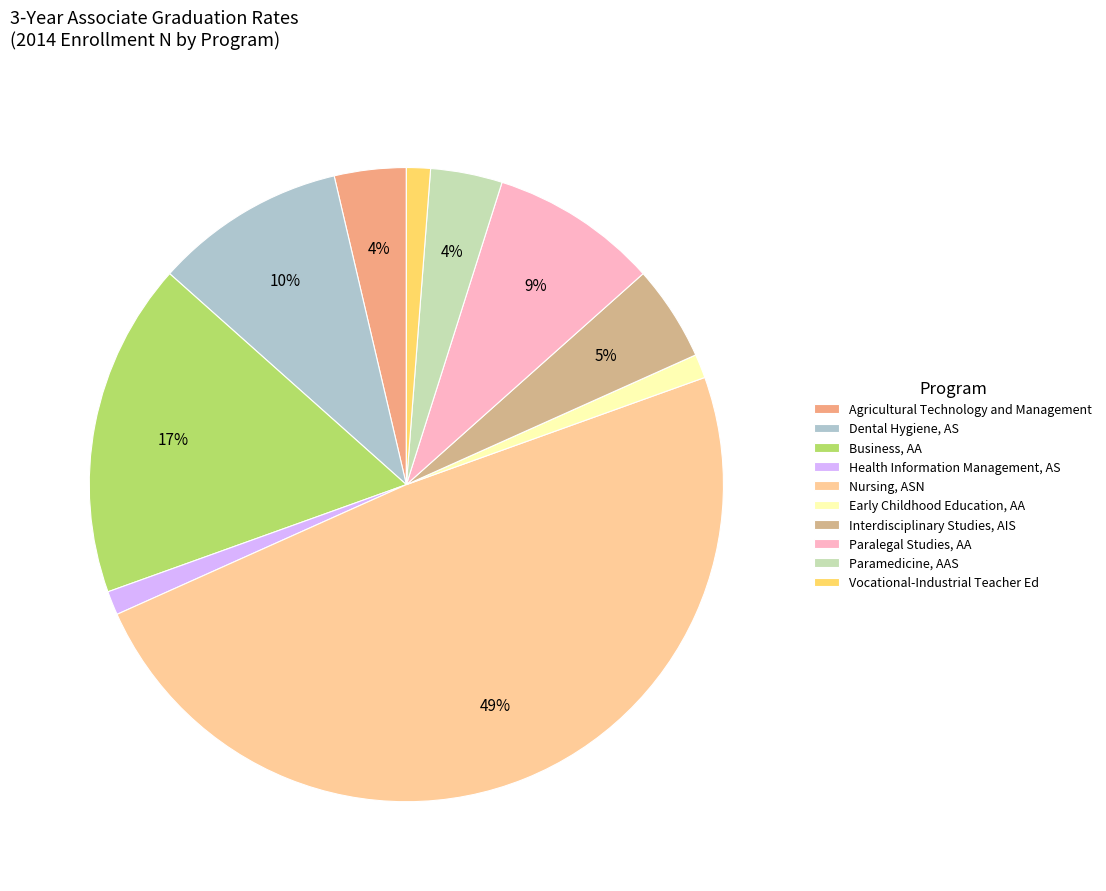

Count the number of slices in the pie.

10